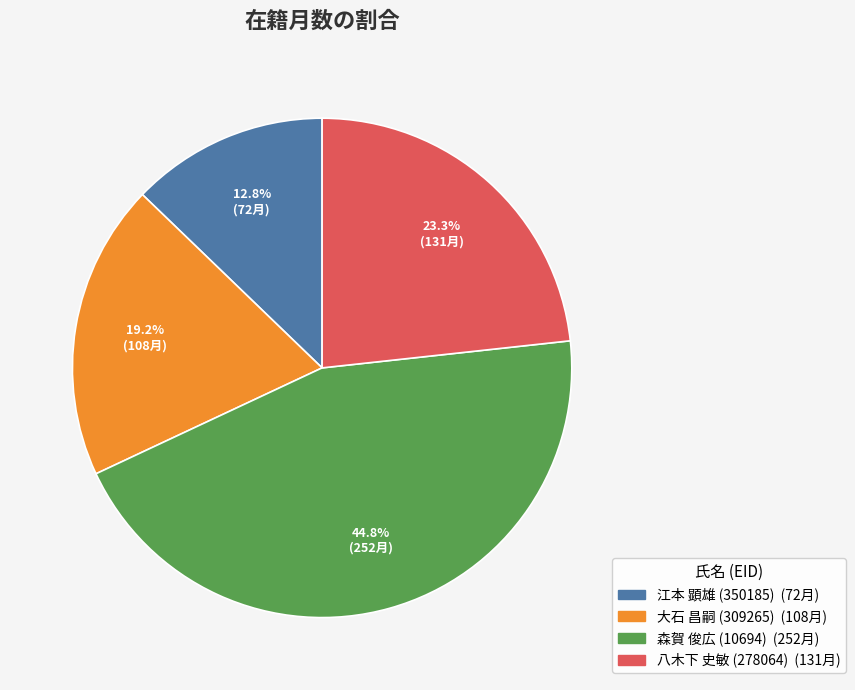

To the nearest percent, what is the difference between the largest and smallest slice percentages?

32%